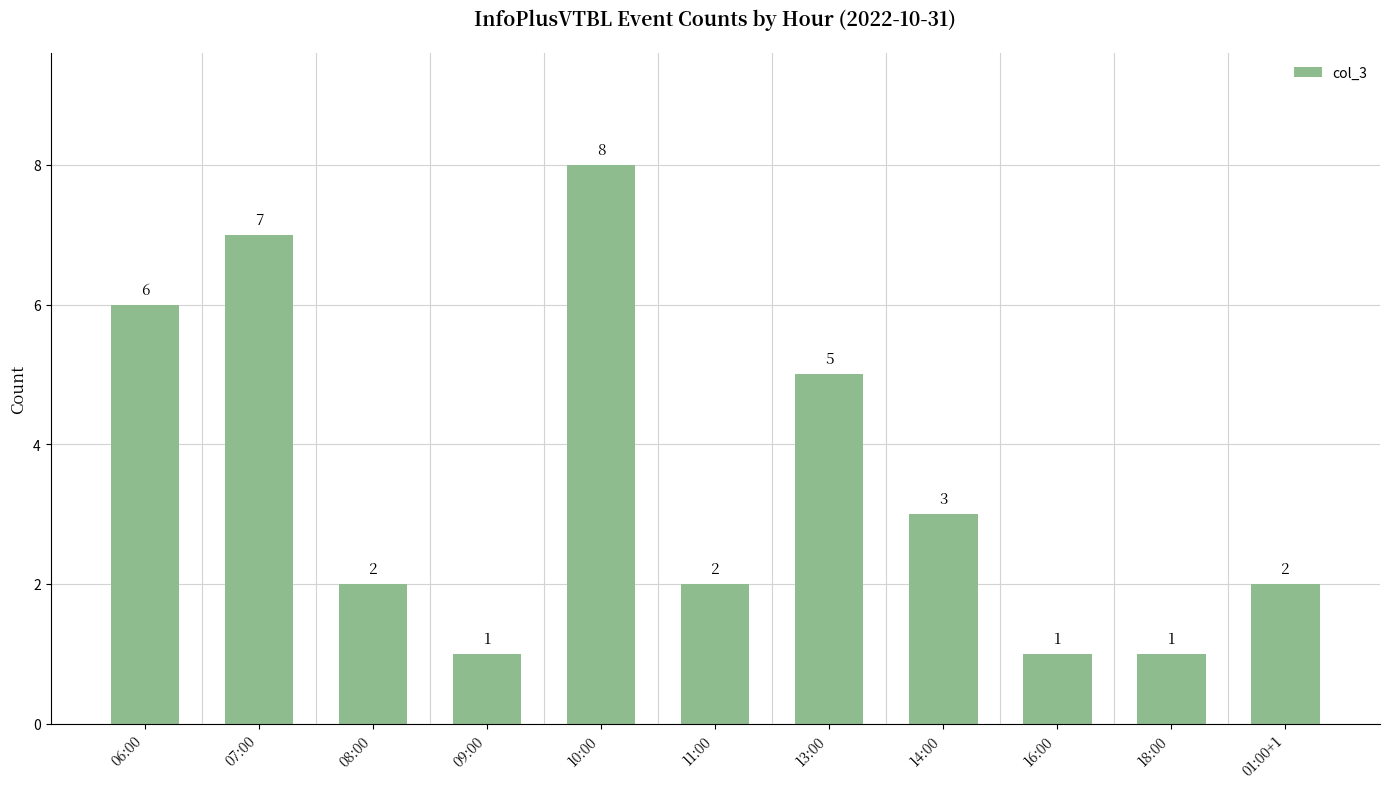

The chart shows a value of 1 at 16:00. True or false?

True